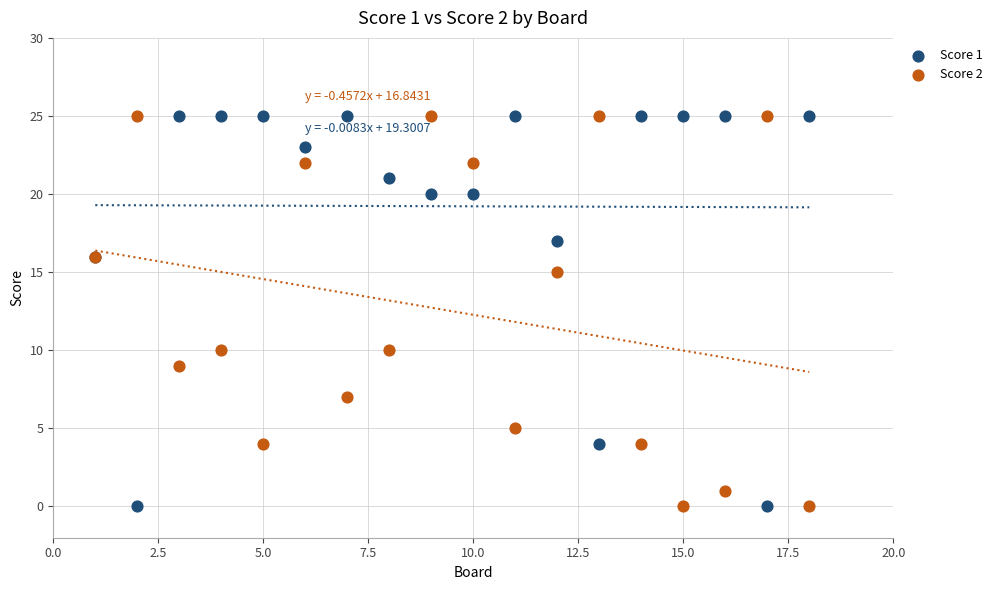

What is the X range (max minus min) for the scatter plot?

17